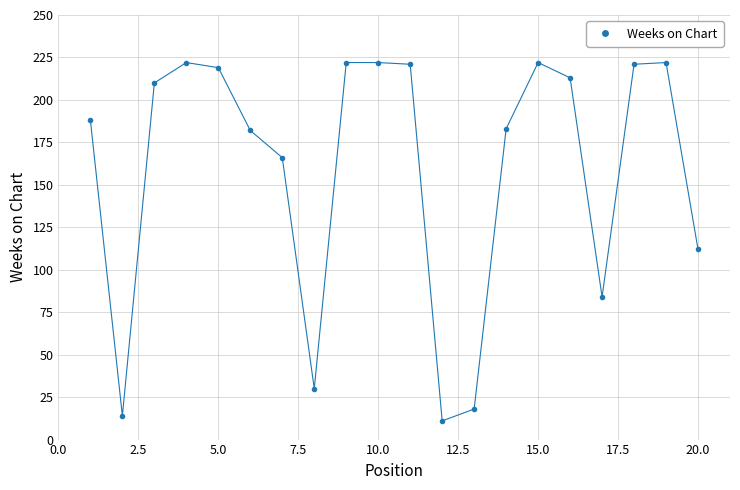

What is the maximum value shown in the chart?

222